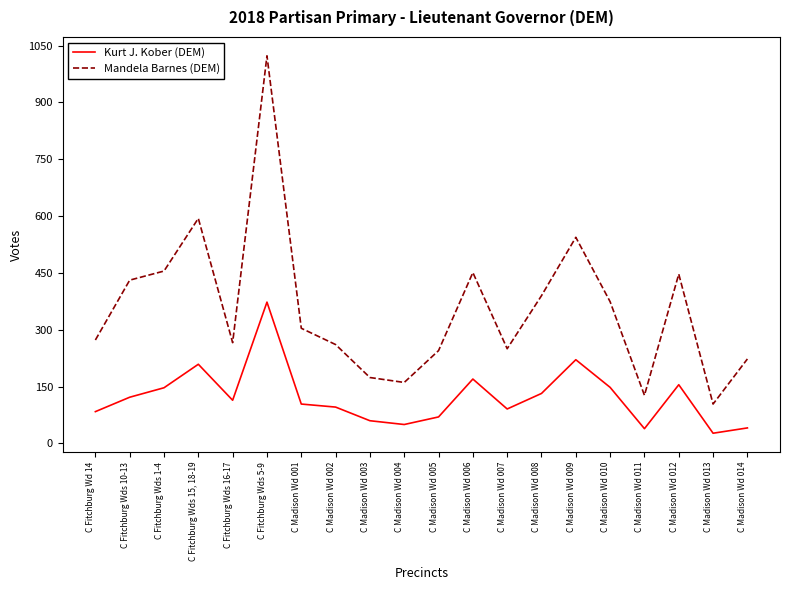

The value of Mandela Barnes (DEM) at C Madison Wd 008 is 390. True or false?

True